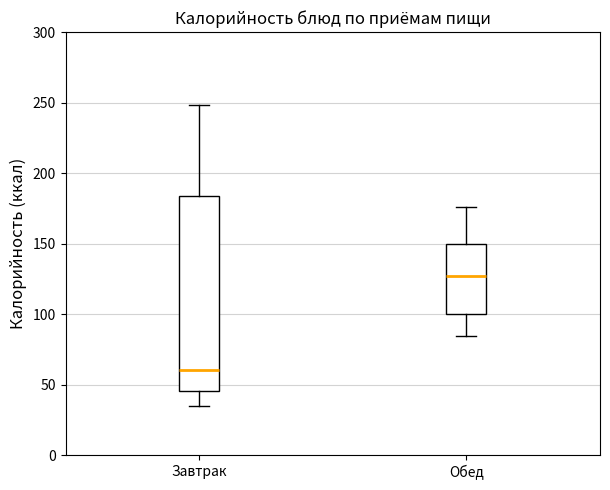

Where is the lower edge of the box for Обед on the y-axis? The values are not printed on the chart, so give them approximately, as read against the axis.

100